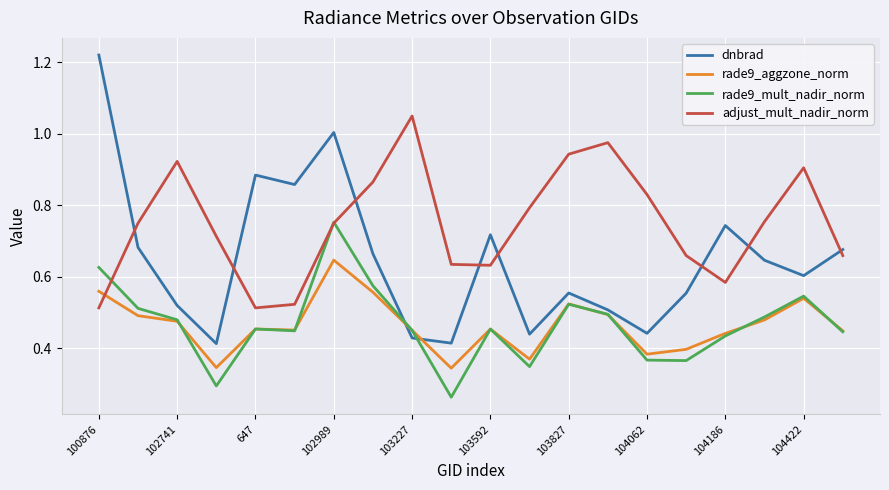

At how many categories does at least one series exceed 0?

20